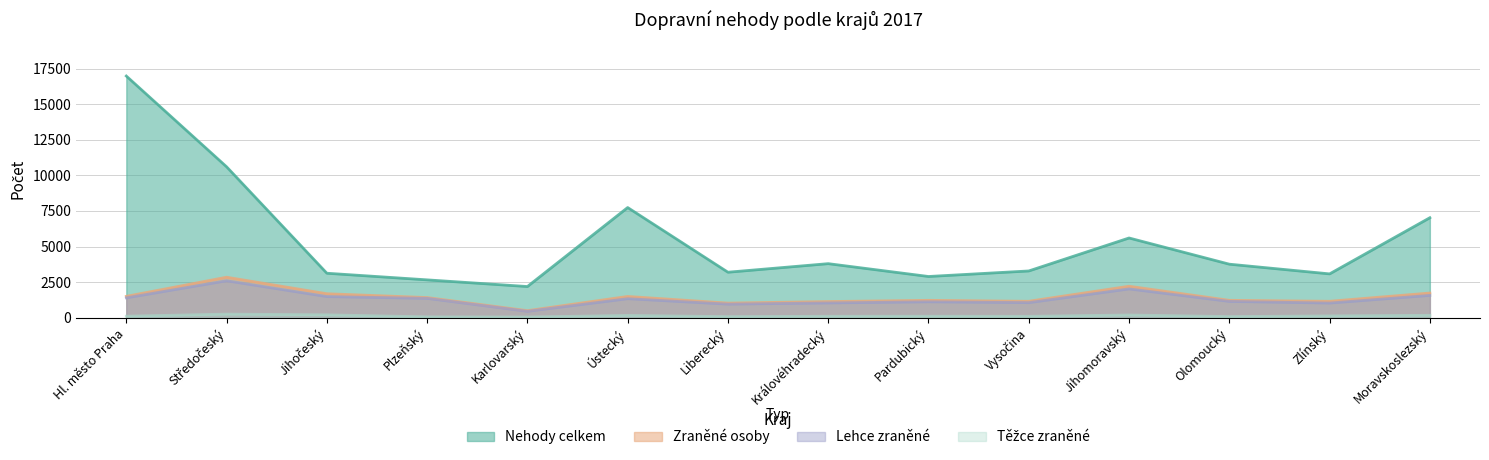

What is the sum of the Zraněné osoby values at Jihočeský and Liberecký?

2704